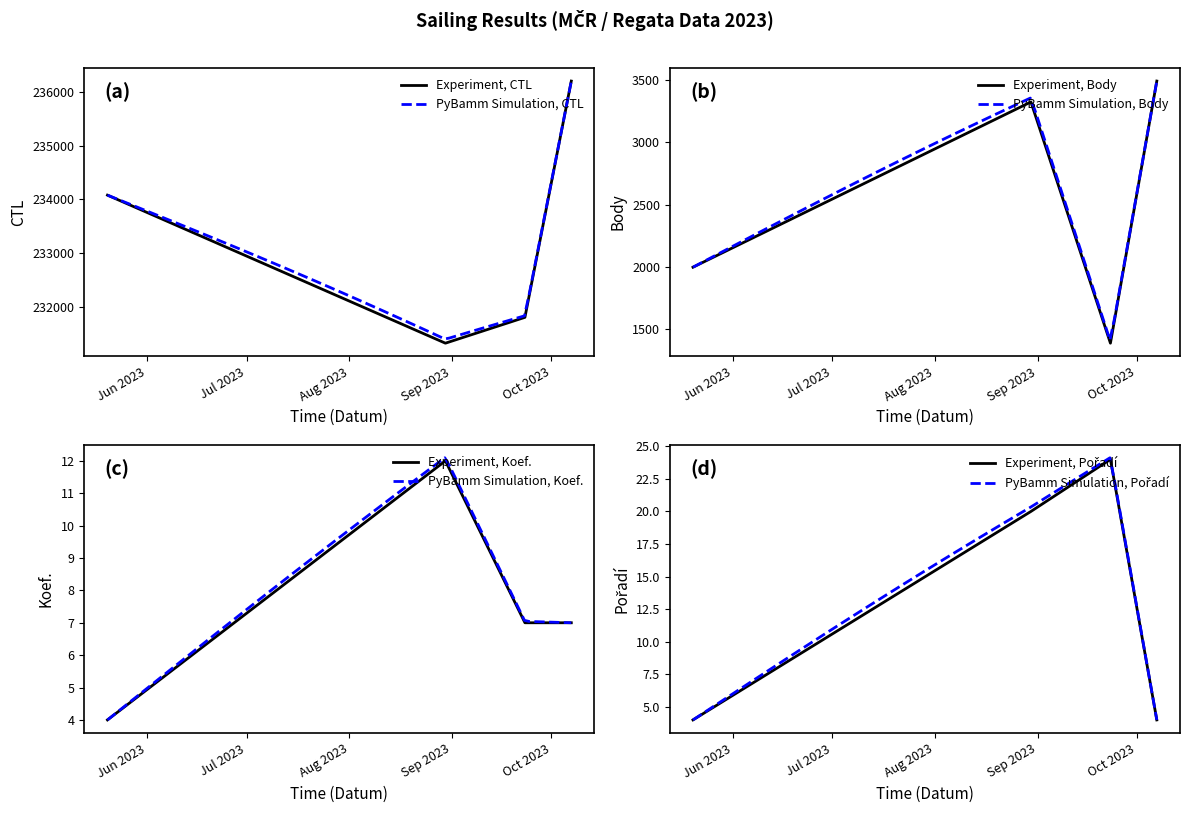

True or false: CTL and Body intersect in this chart.

False